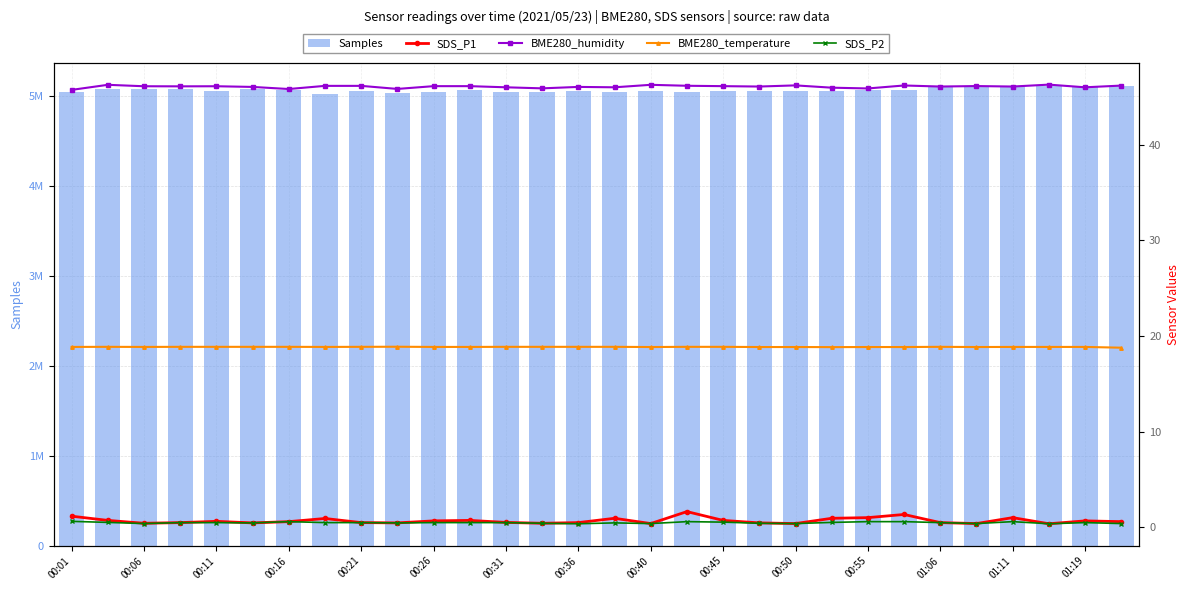

Read the SDS_P1 value at 00:16.

0.6